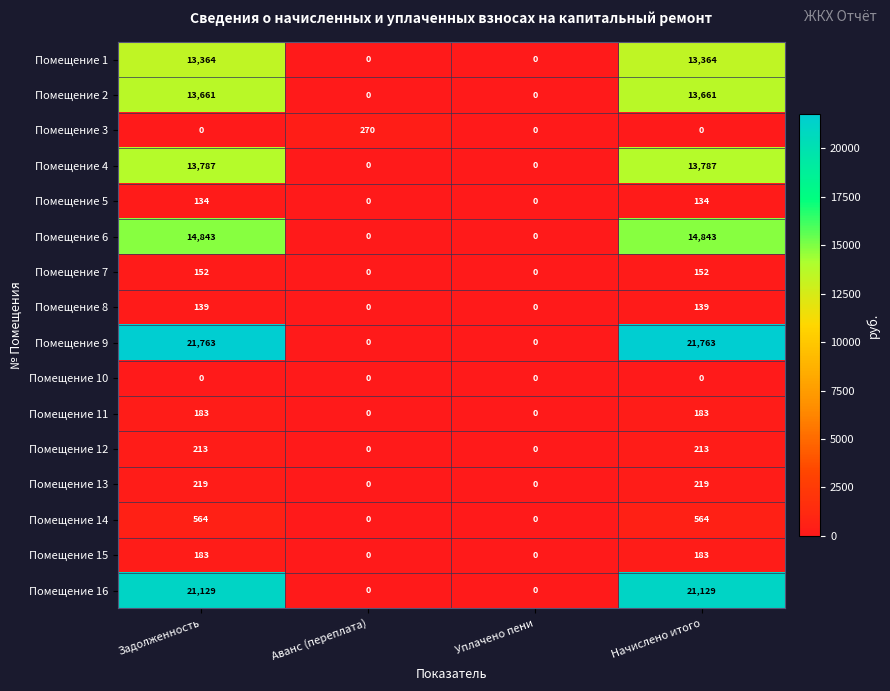

Between Задолженность and Уплачено пени, which series saw the biggest shift?

Помещение 9